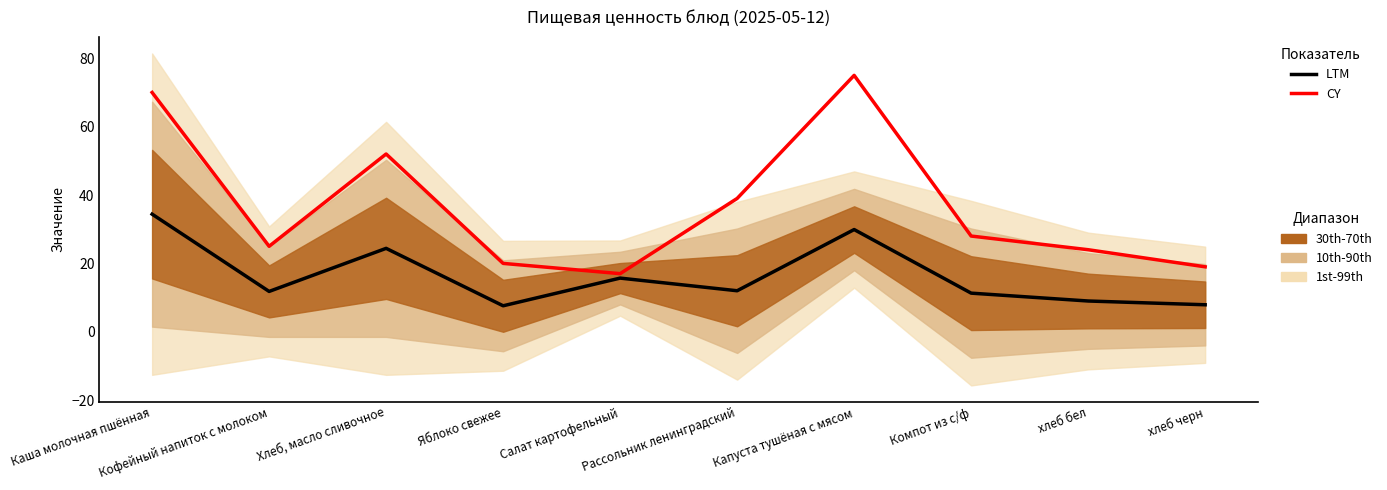

Does the chart have visible grid lines?

No